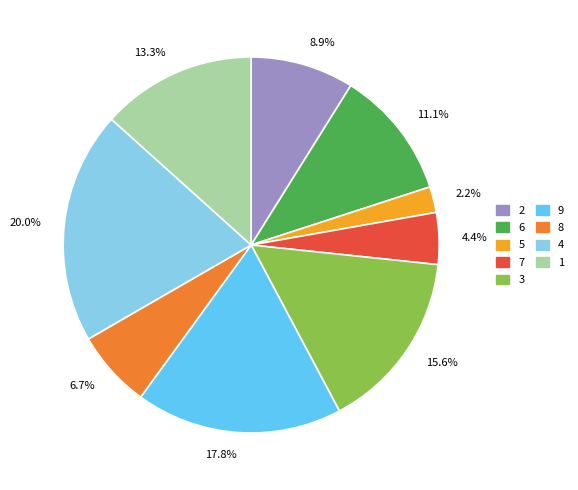

Do 1 and 9 together represent more than half of the pie?

No